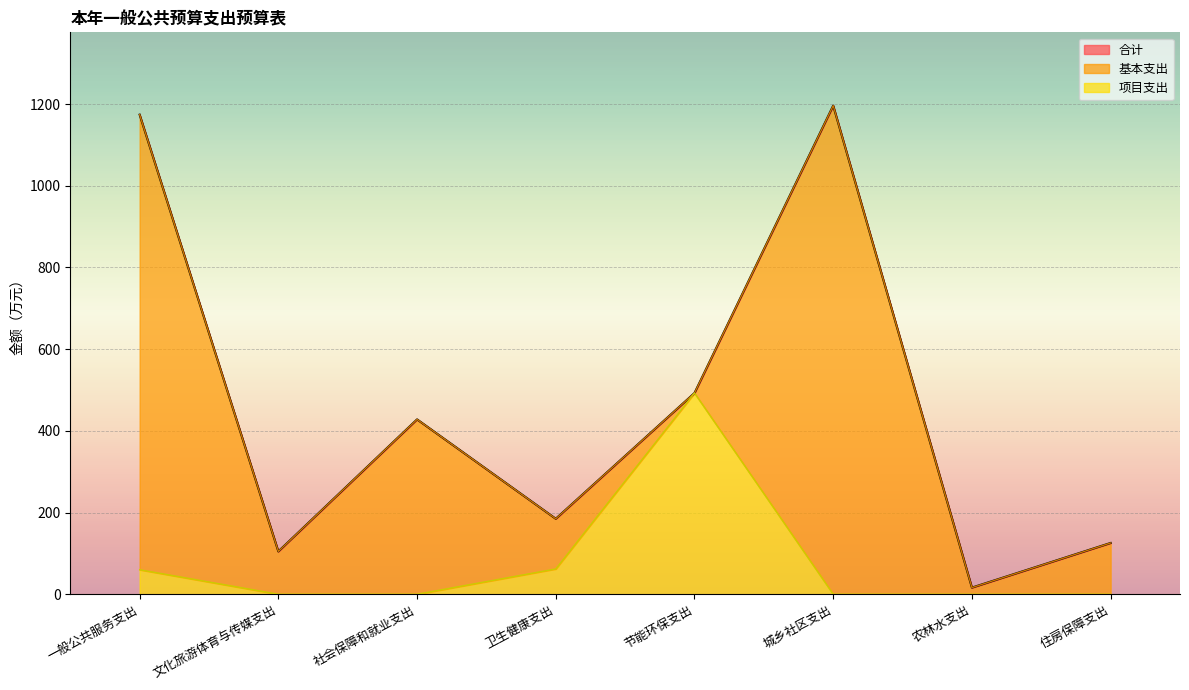

What is the difference between the 合计 values at 农林水支出 and 社会保障和就业支出?

411.8